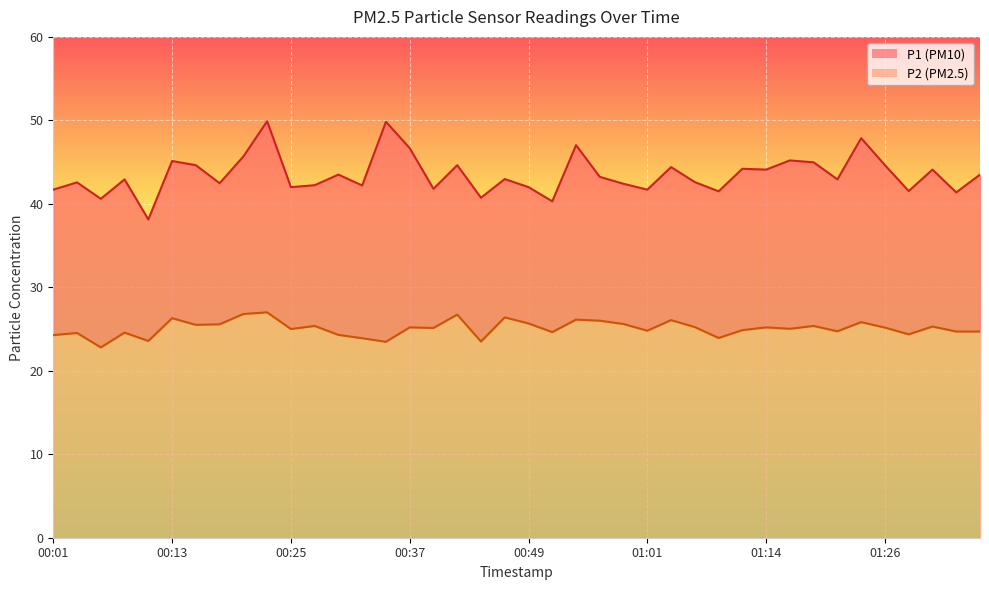

Is the value of P2 at 00:32 greater than the value of P1 at 00:18?

No